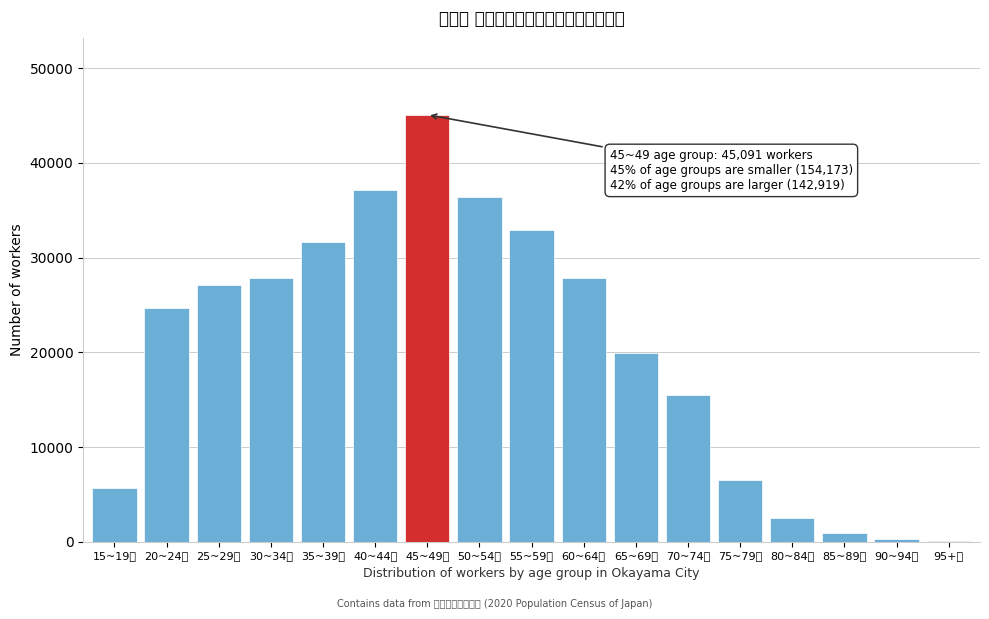

Is it true that the value at 35~39歳 is 31630?

True